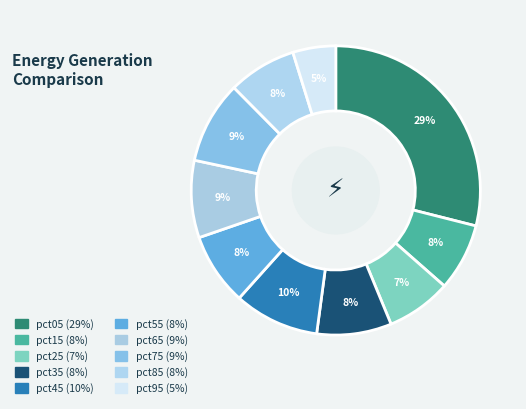

Count the number of slices in the pie.

10